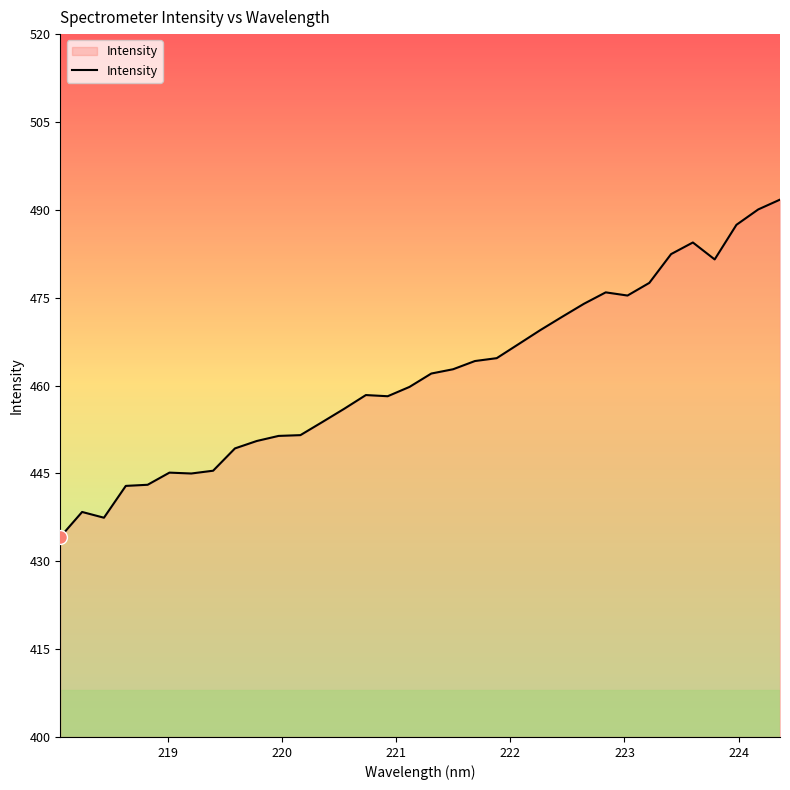

What is the difference between the maximum and minimum values?

57.6